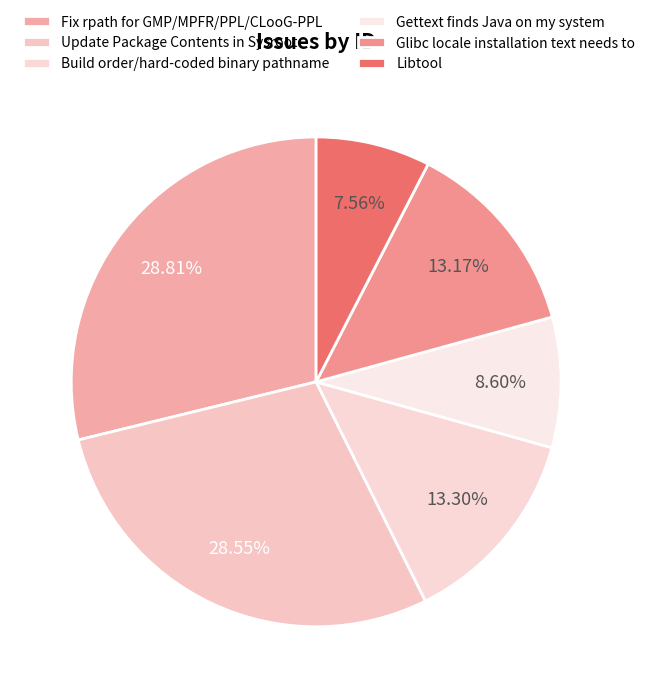

What percentage is the Libtool slice, to the nearest percent?

8%